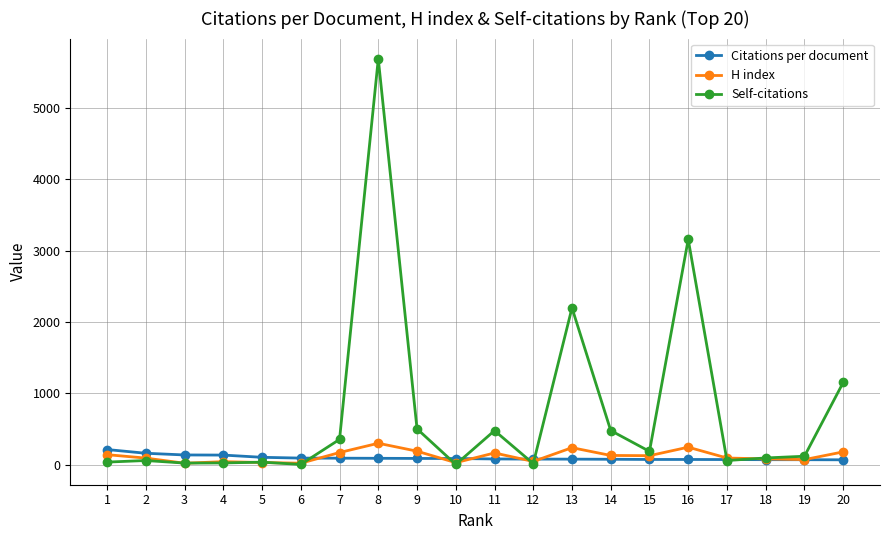

What is the value of the Citations per document point at the 9th from the left?

85.2